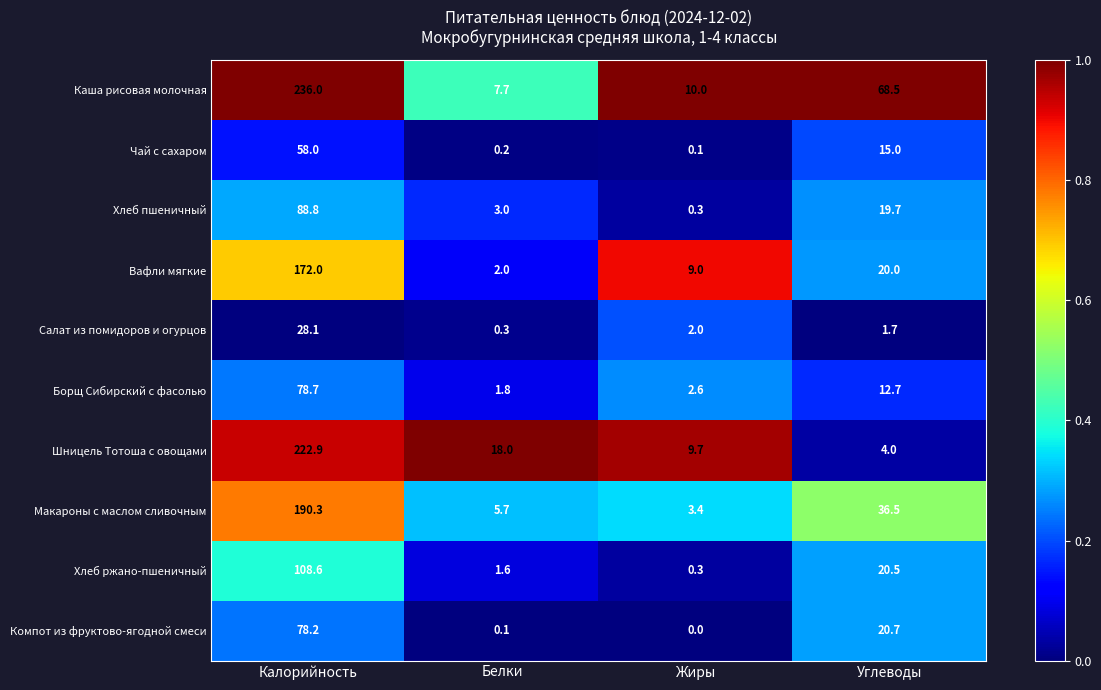

Which series has the largest range (max minus min)?

Каша рисовая молочная